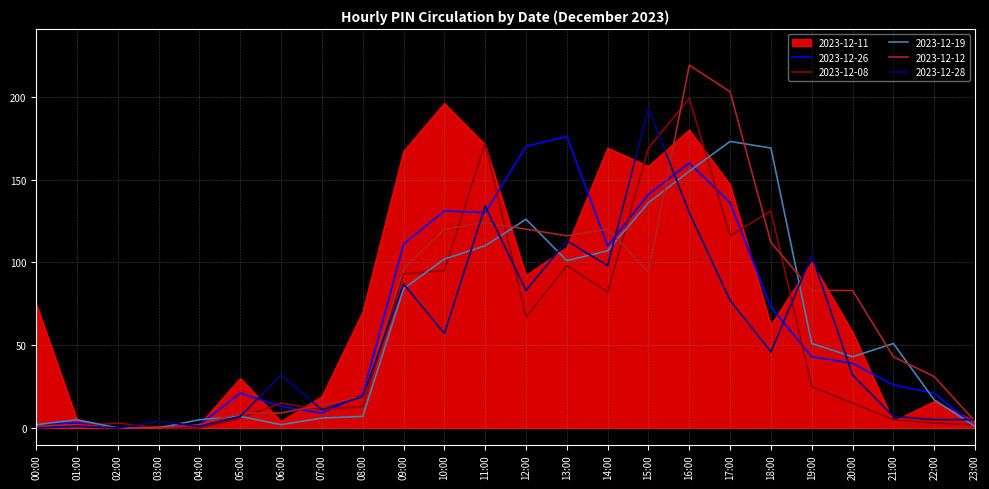

The value of 2023-12-19 at 11:00 is 52. True or false?

False